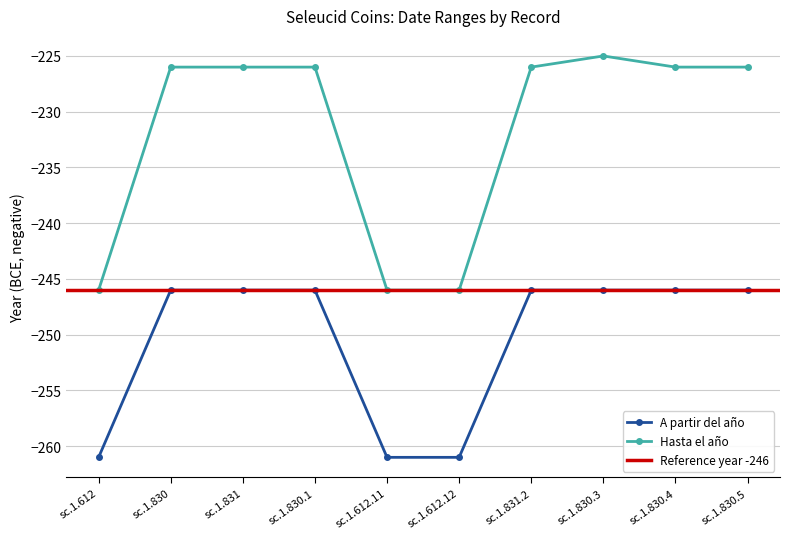

What is the value of the A partir del año point at the 7th from the left?

-246